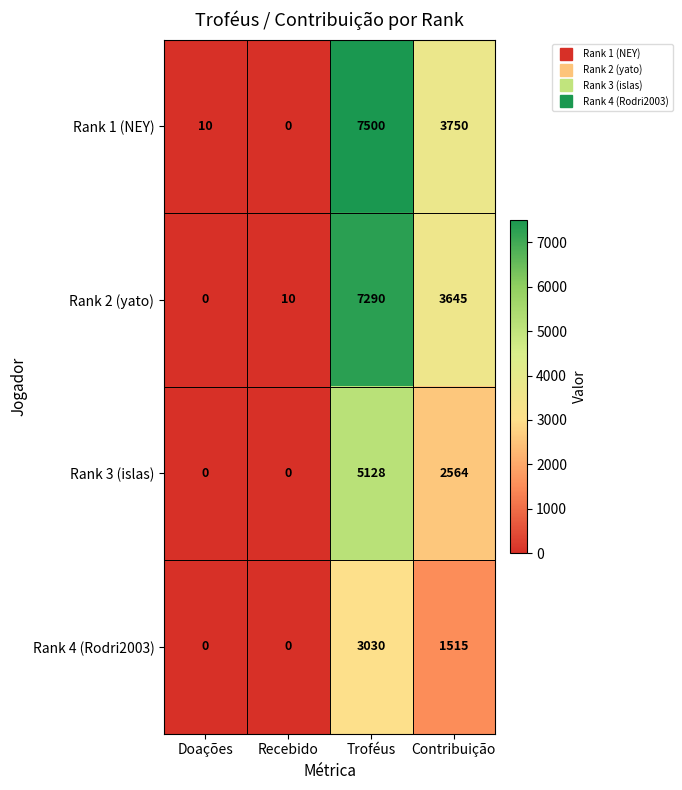

How many positive values does the Rank 3 (islas) series have?

2